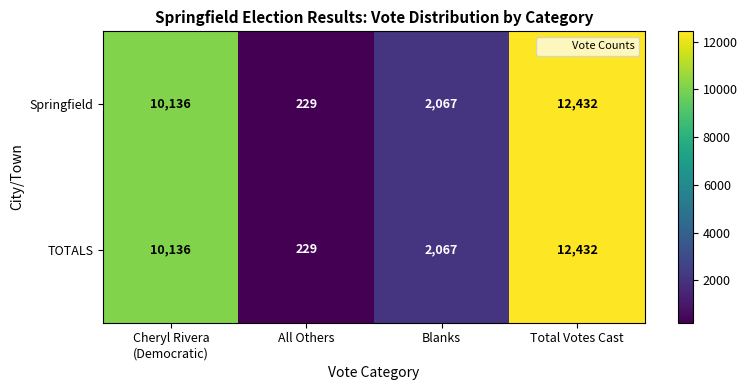

How many Springfield values are between 2067 and 12432?

3